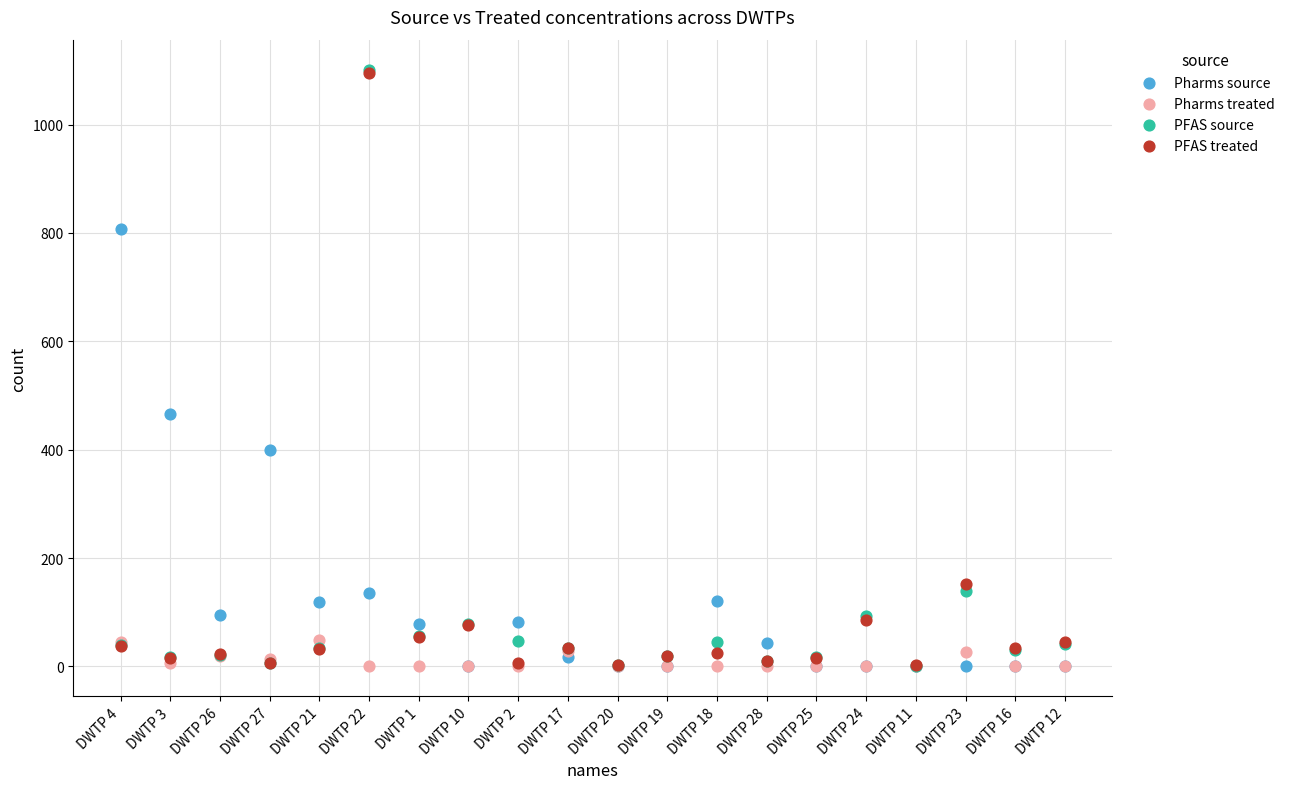

In the PFAS source series, what Y value is closest to 551?

138.3